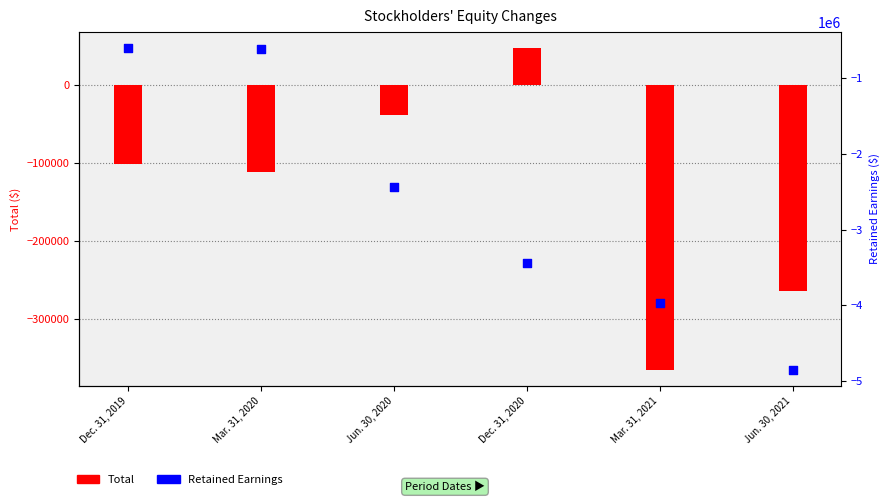

Which series has the largest Y range (max minus min)?

Retained Earnings